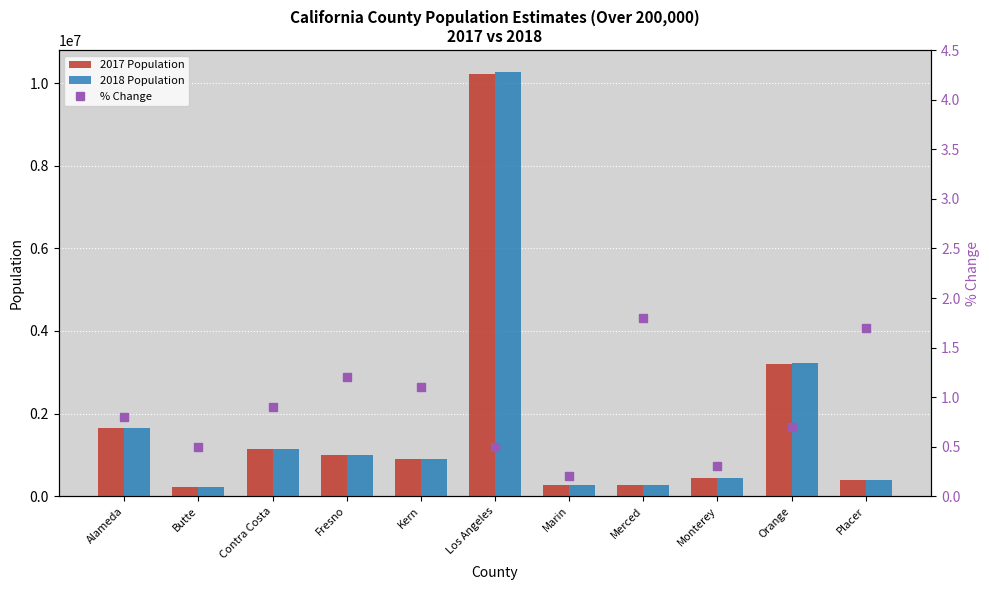

What is the difference between the second highest and minimum values in the 2017 Population series?

2972565